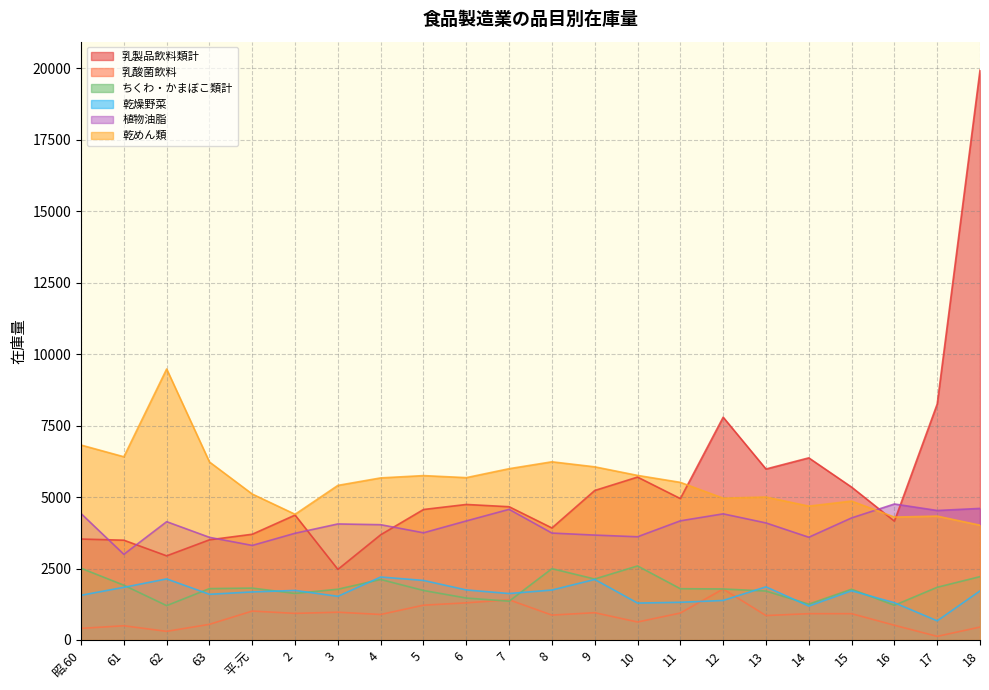

Is the value of ちくわ・かまぼこ類計 at 61 greater than the value of 植物油脂 at 昭.60?

No